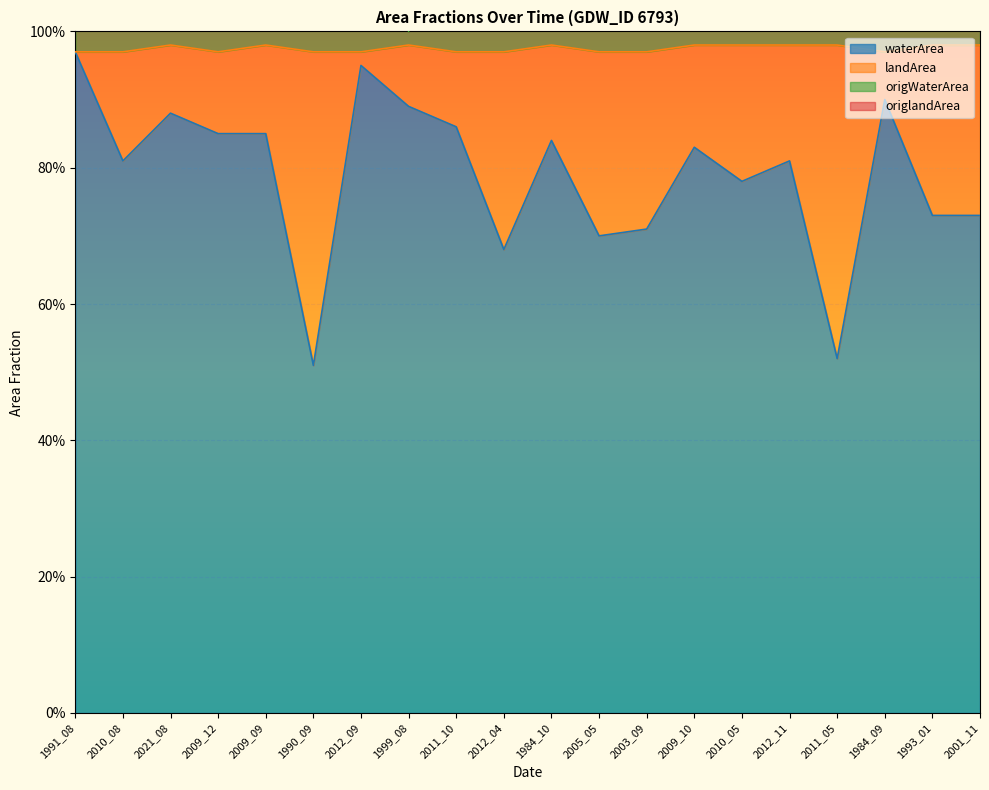

What is the approximate value of origWaterArea at 1984_10?

1.4